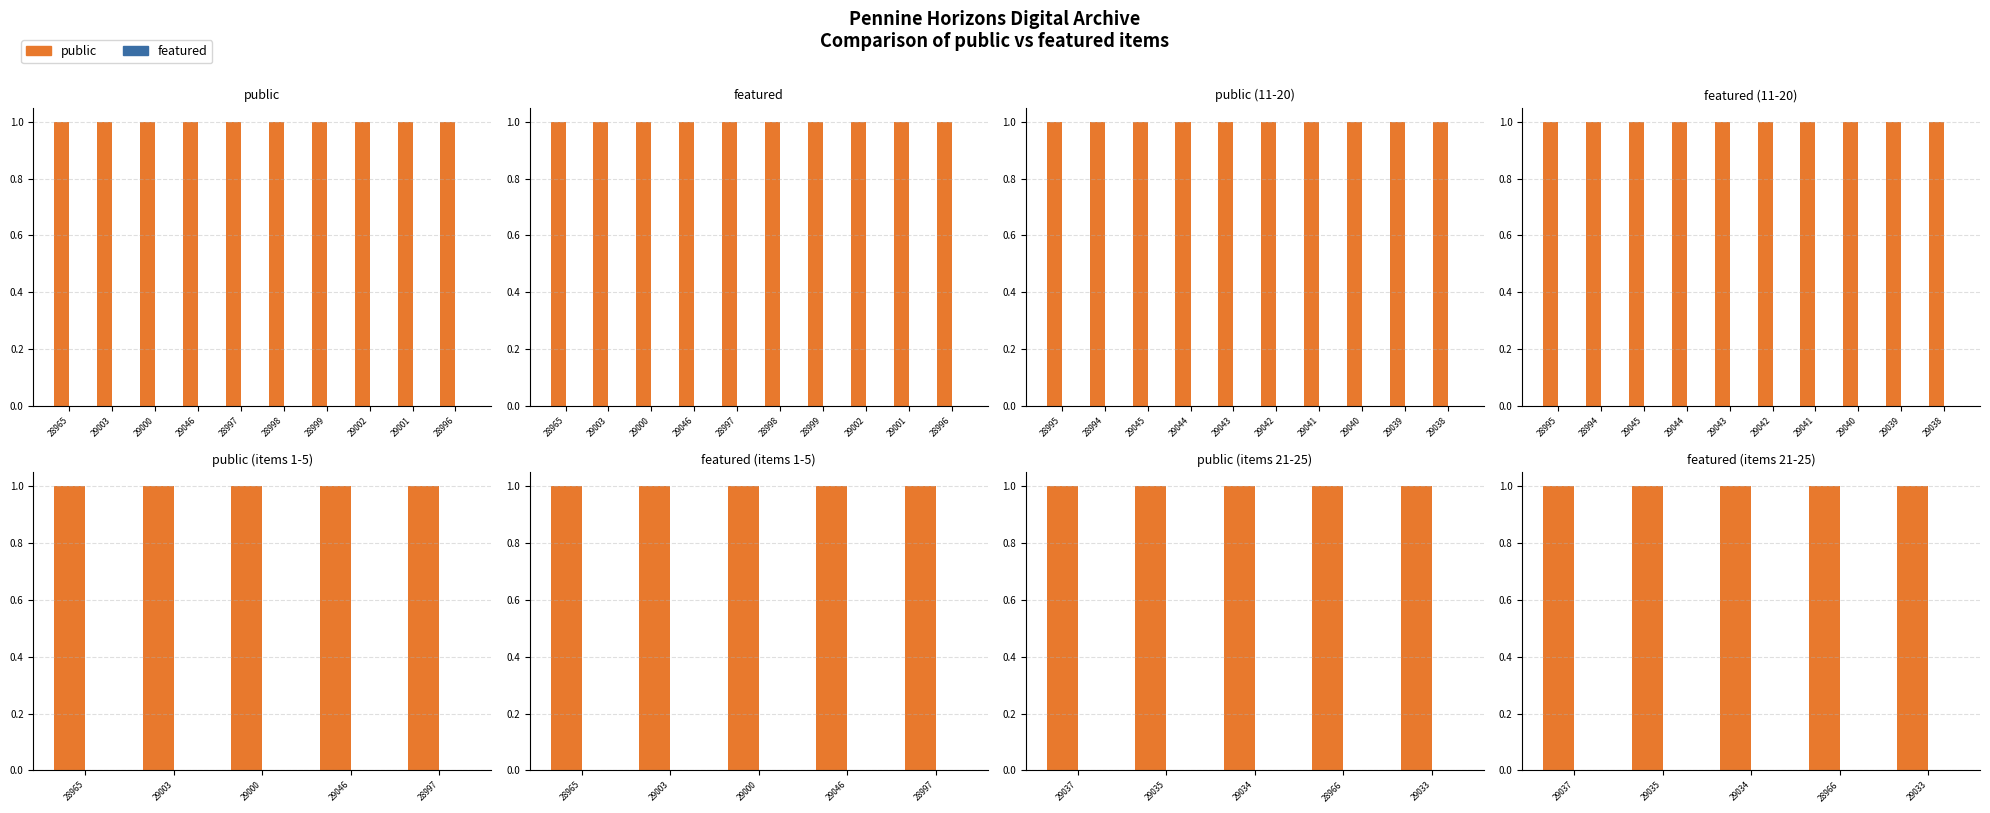

Does the chart contain any negative values?

No